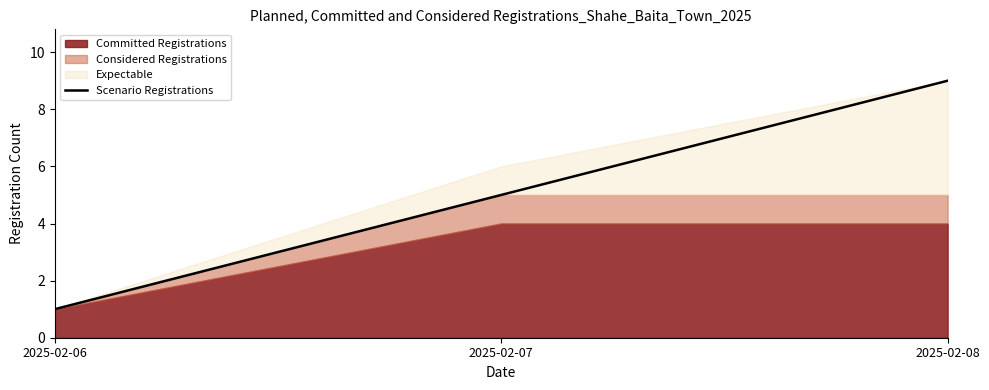

Does the chart have visible grid lines?

No